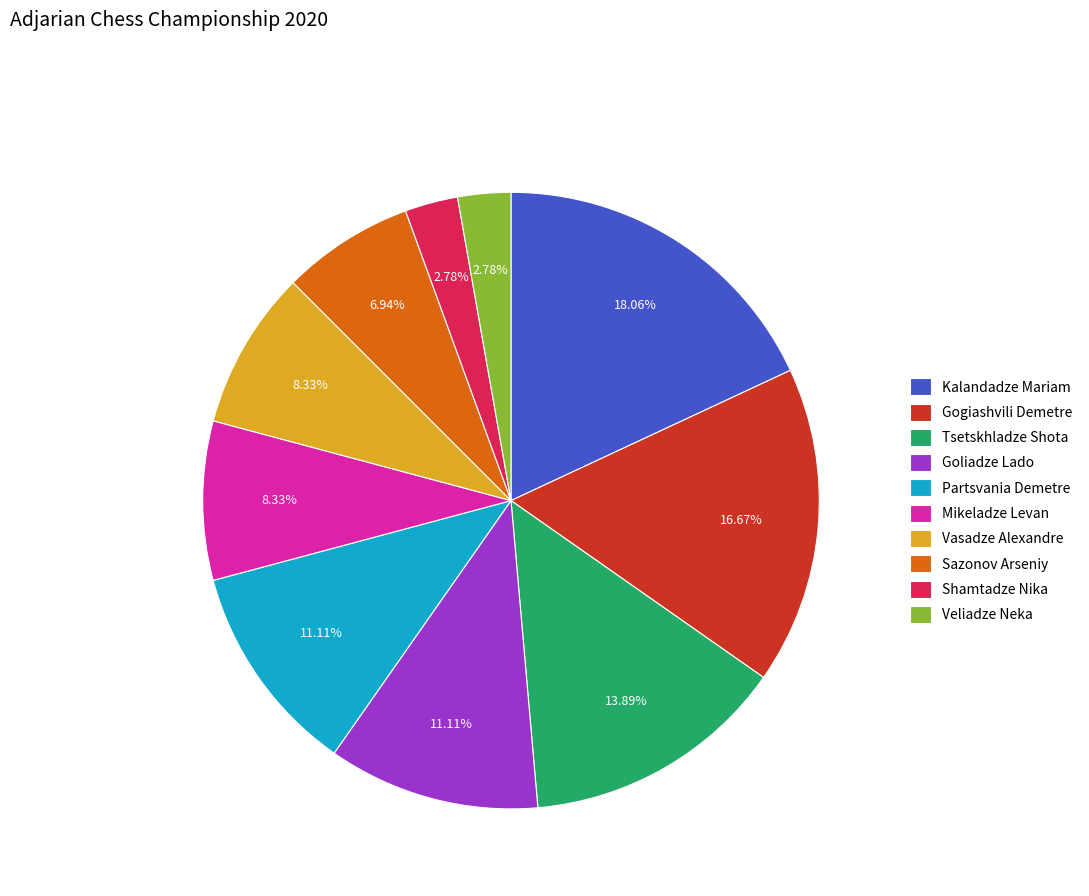

To the nearest percent, what is the difference between the Gogiashvili Demetre and Tsetskhladze Shota slice percentages?

3%